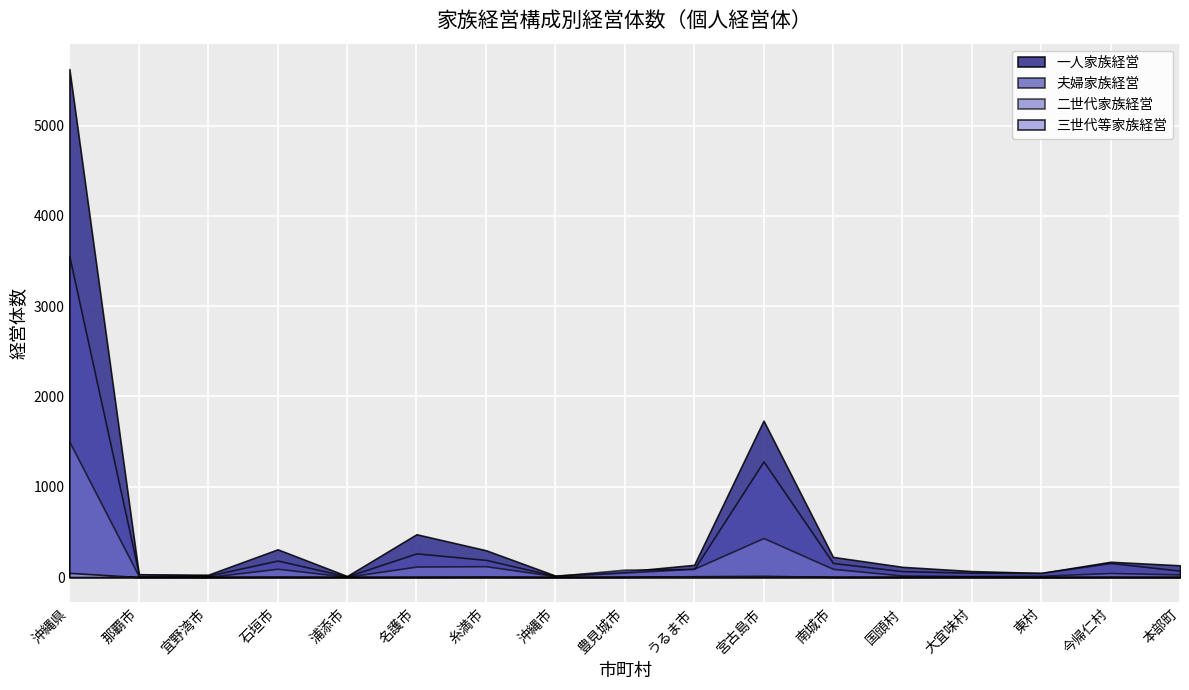

What position from the right is 浦添市?

13